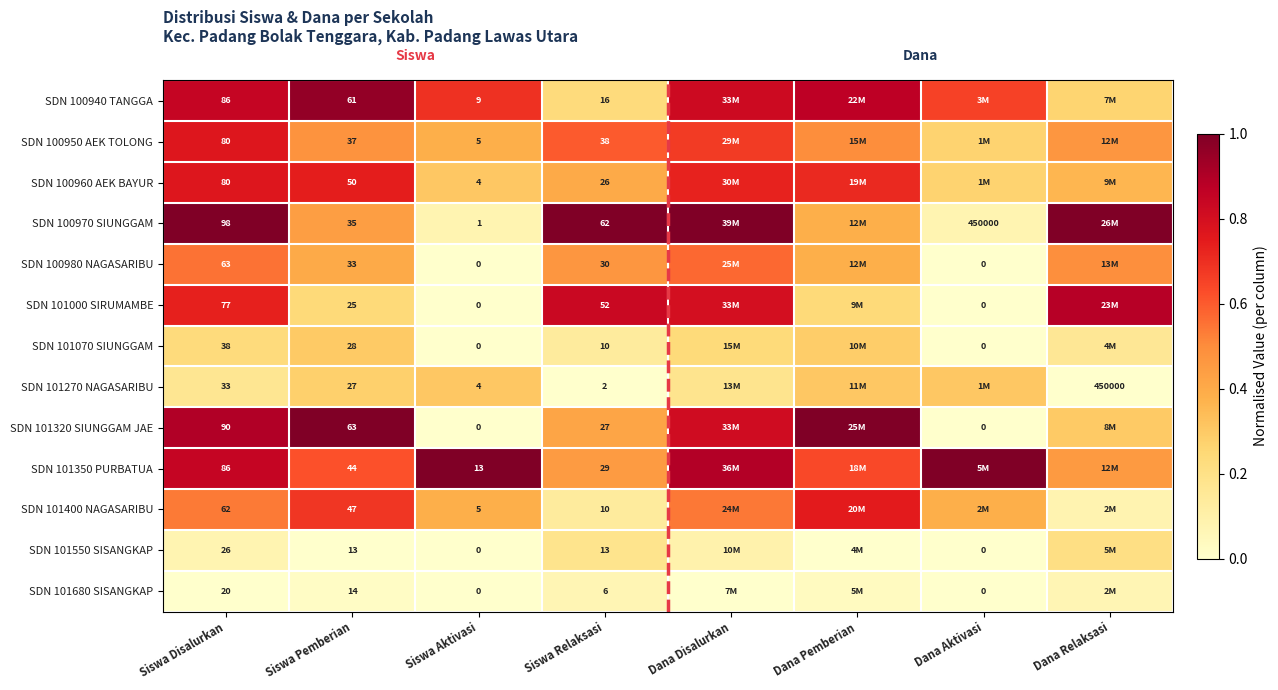

List the labels in order of SDN 101000 SIRUMAMBE value, smallest first.

Siswa Aktivasi, Dana Aktivasi, Siswa Pemberian, Dana Pemberian, Siswa Disalurkan, Dana Disalurkan, Siswa Relaksasi, Dana Relaksasi